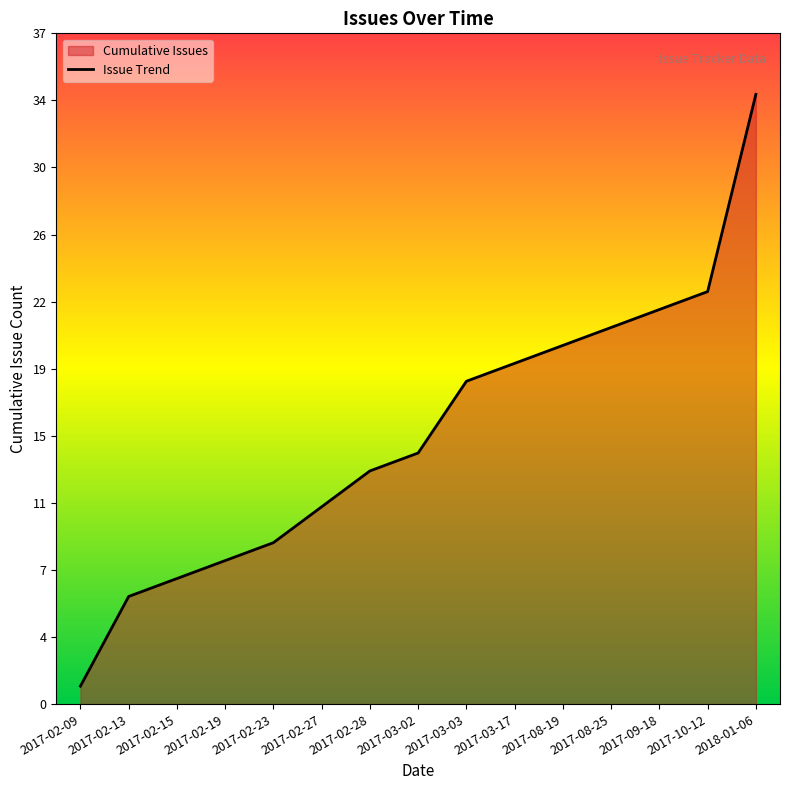

What is the label of the 9th point from the right?

2017-02-28